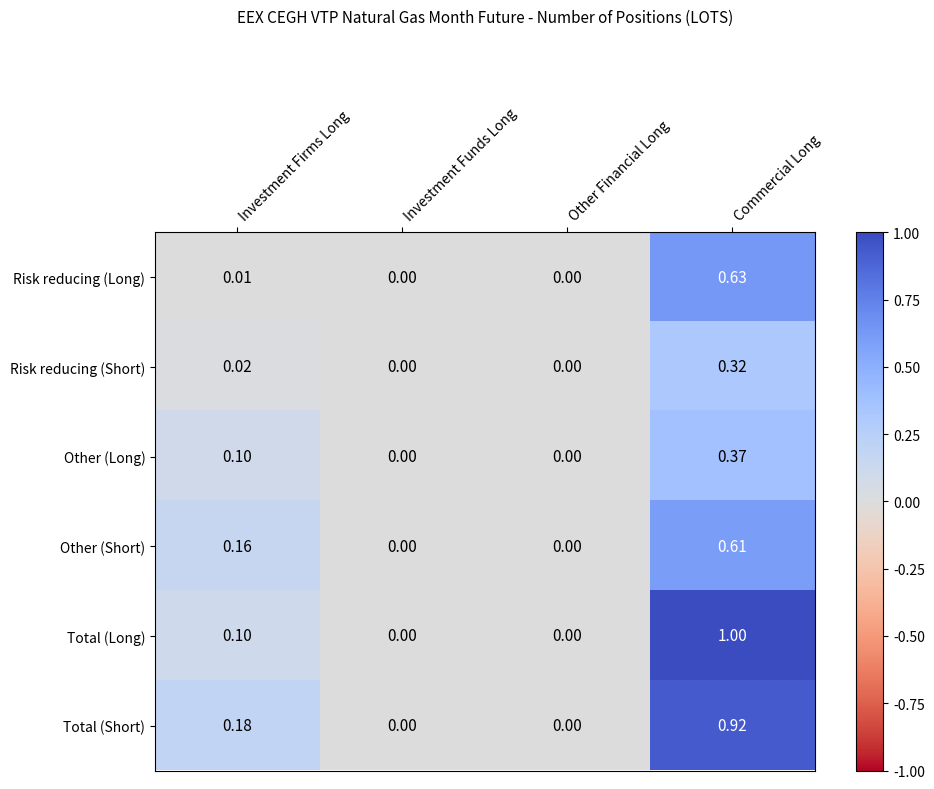

Which series changed the most between Investment Funds Long and Commercial Long?

Total (Long)